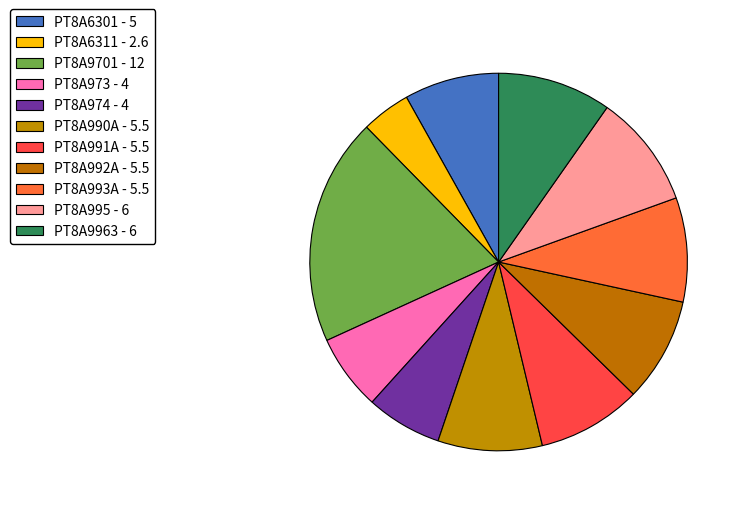

Which has a higher value, PT8A993A or PT8A9701?

PT8A9701